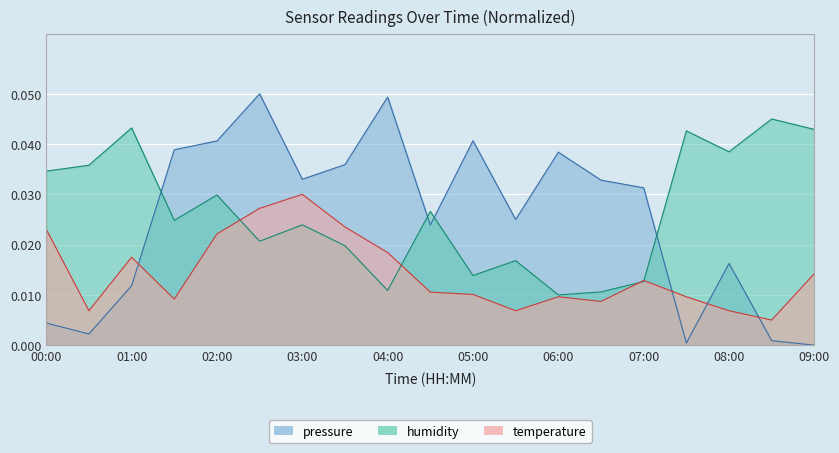

What position from the right is 00:30?

18